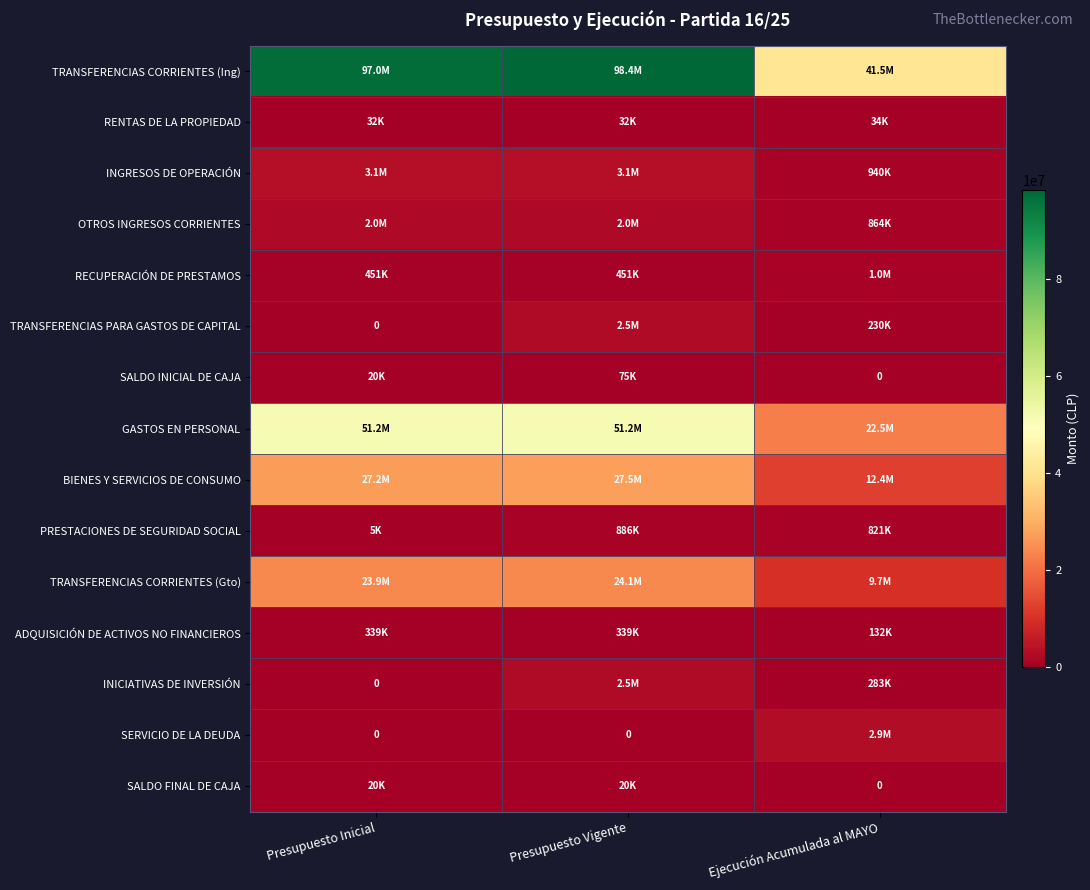

Which category has the lowest value across all series?

Presupuesto Inicial